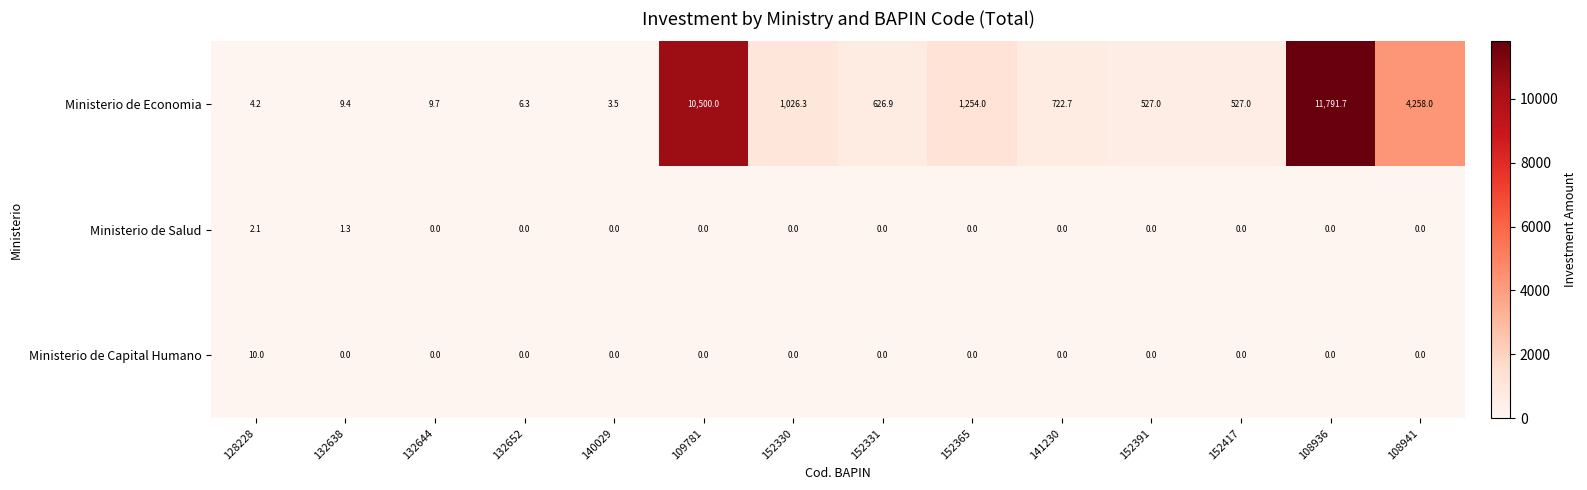

At which label does Ministerio de Economia first exceed 626?

109781